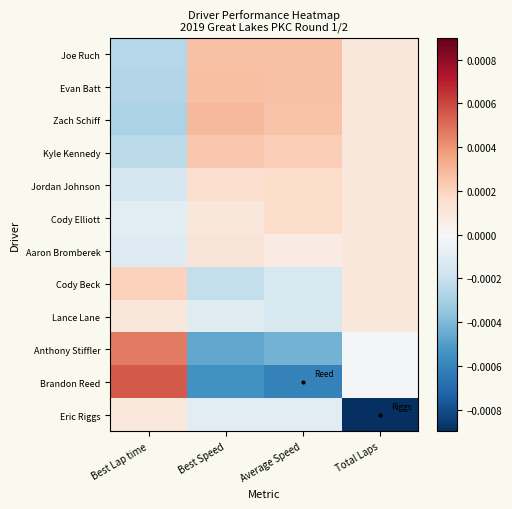

Which series has the largest total across all categories?

Joe Ruch